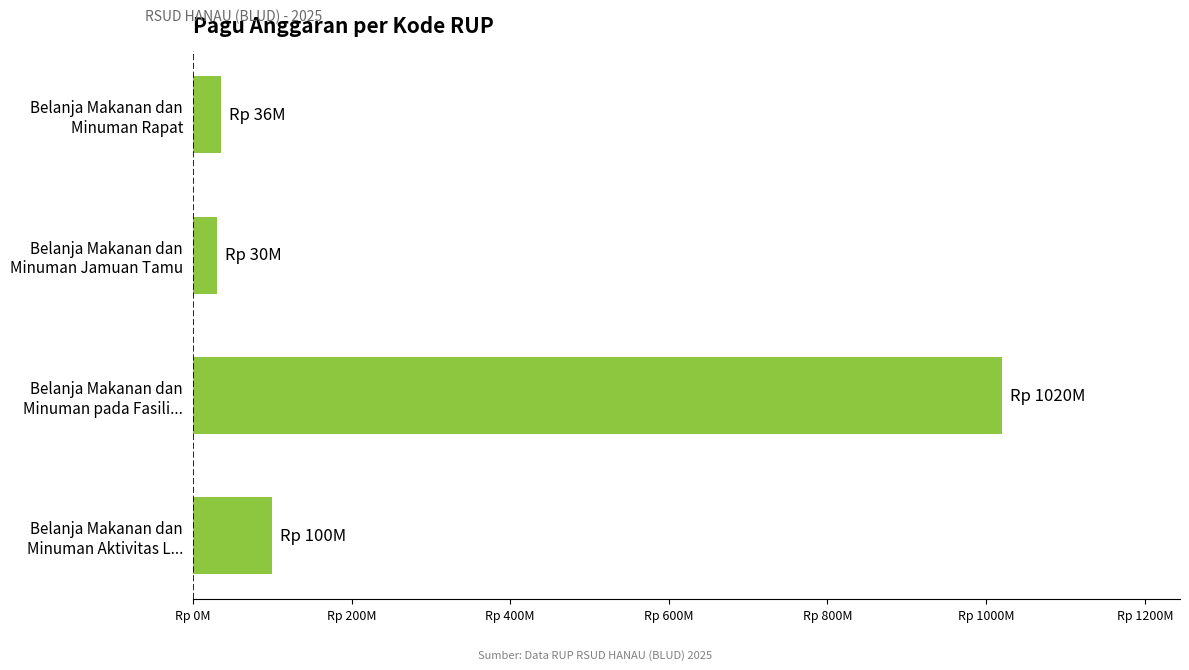

Are the bars horizontal?

Yes